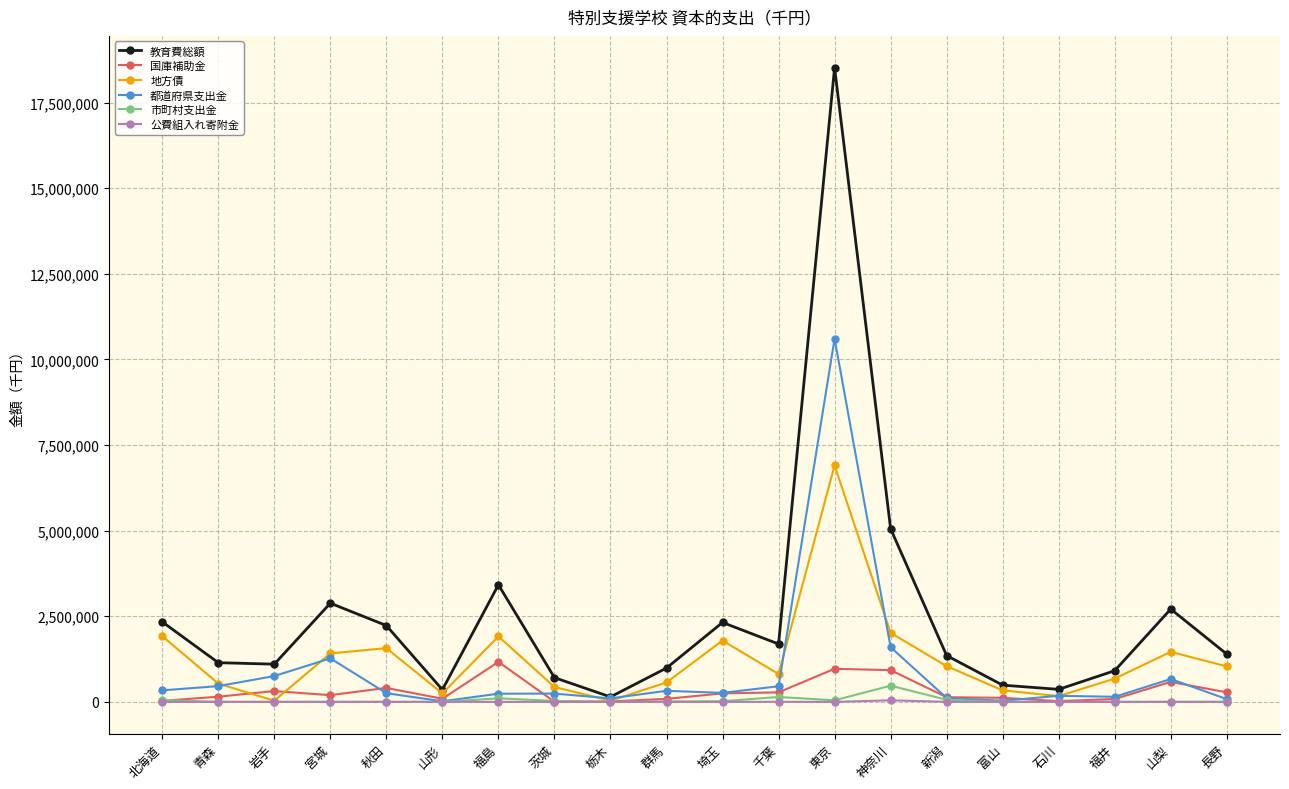

At which category is the sum across all series the highest?

東京